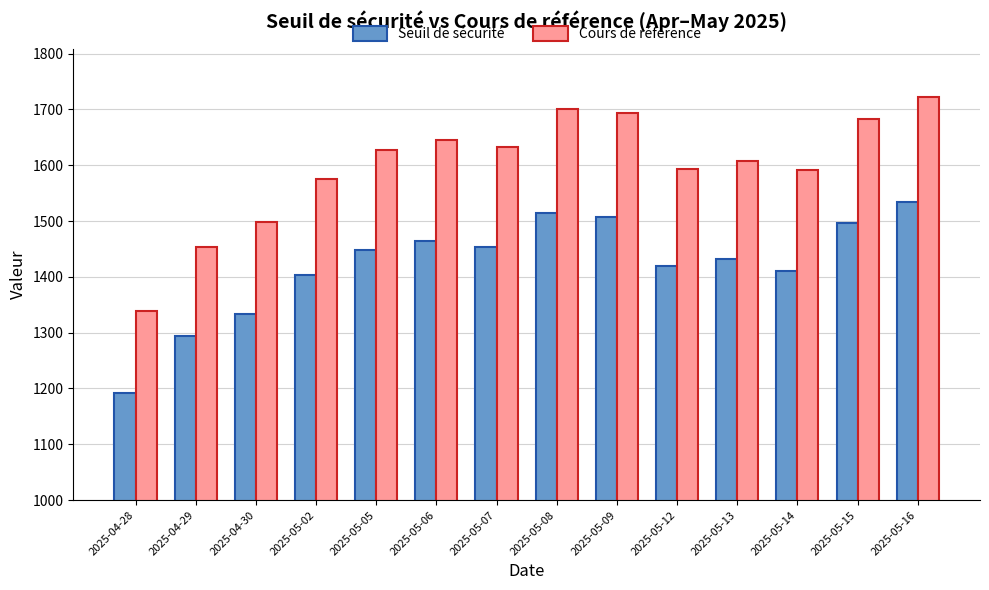

What is the difference between the maximum and minimum values in the Seuil de sécurité series?

341.3